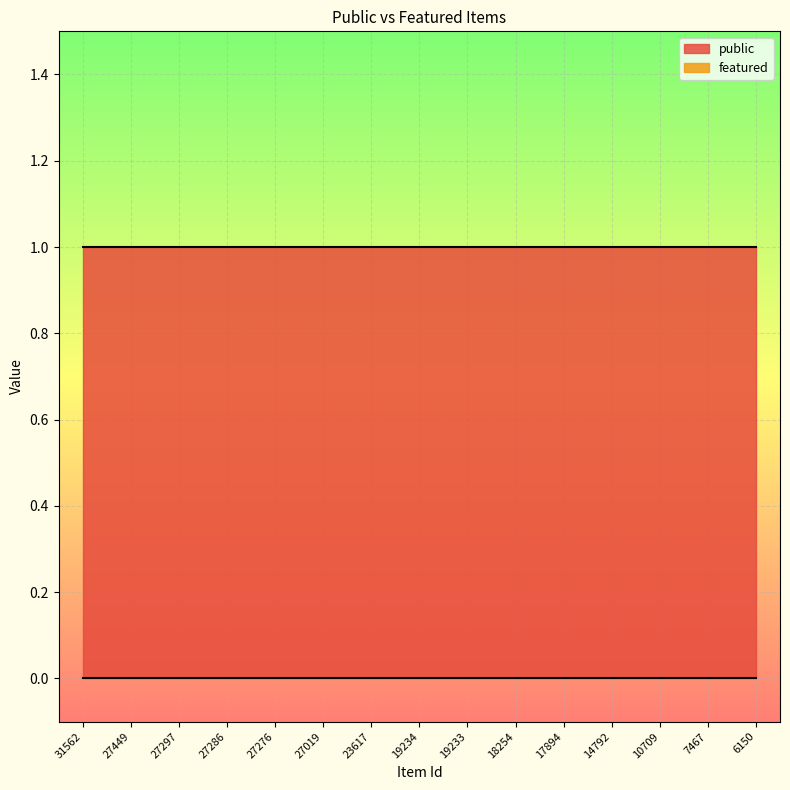

What are all the series names shown in the legend?

public, featured